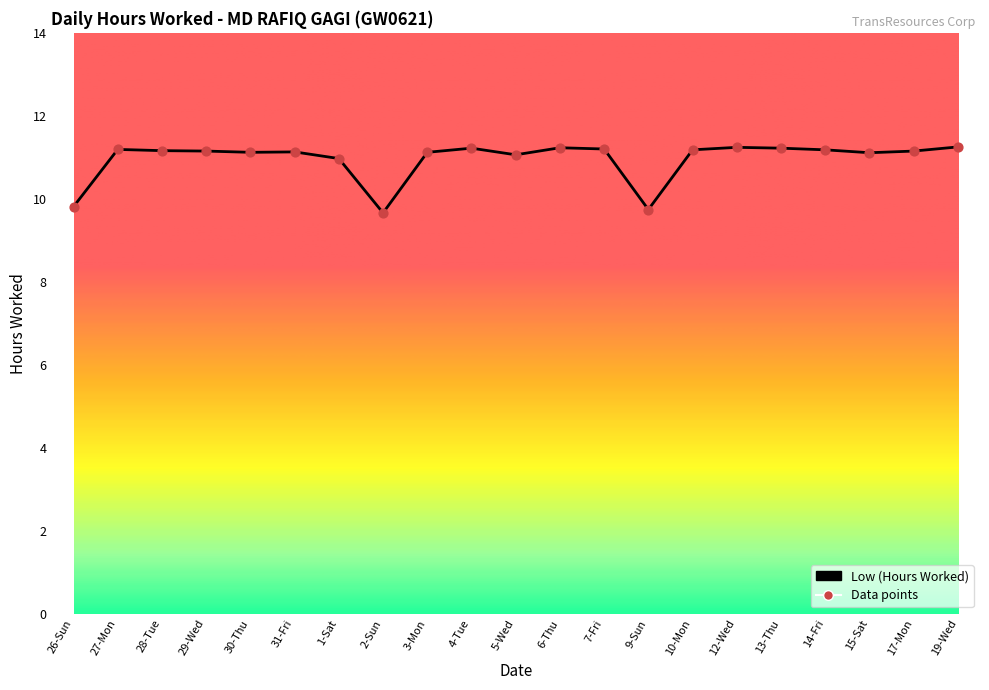

What is the change in value from 4-Tue to 5-Wed?

-0.2